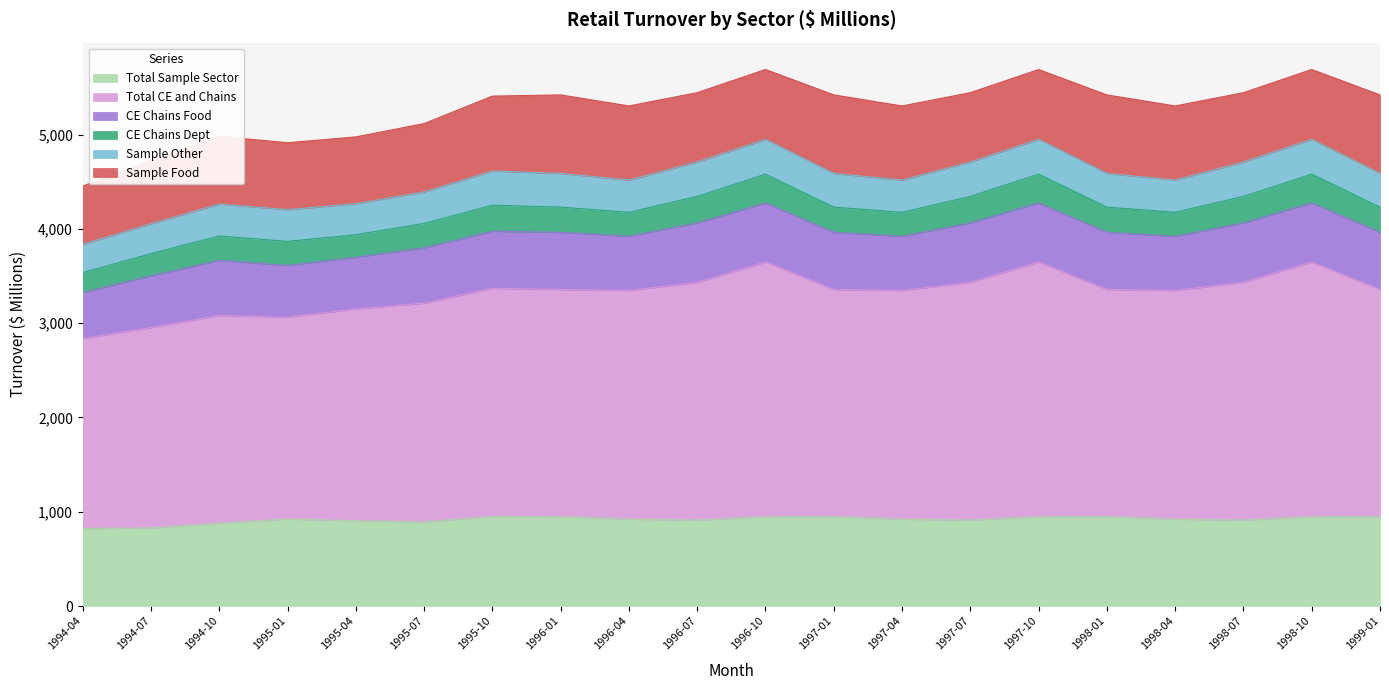

Reading right to left, what are all the values shown in this chart?

Total Sample Sector: 1999-01=948.2	1998-10=947.2	1998-07=911.0	1998-04=921.3	1998-01=948.2	1997-10=947.2	1997-07=911.0	1997-04=921.3	1997-01=948.2	1996-10=947.2	1996-07=911.0	1996-04=921.3	1996-01=948.2	1995-10=950.0	1995-07=893.0	1995-04=905.0	1995-01=922.7	1994-10=879.0	1994-07=827.9	1994-04=822.9
Total CE and Chains: 1999-01=2409.1	1998-10=2701.1	1998-07=2522.2	1998-04=2425.1	1998-01=2409.1	1997-10=2701.1	1997-07=2522.2	1997-04=2425.1	1997-01=2409.1	1996-10=2701.1	1996-07=2522.2	1996-04=2425.1	1996-01=2409.1	1995-10=2419.9	1995-07=2319.1	1995-04=2246.0	1995-01=2140.2	1994-10=2202.6	1994-07=2125.4	1994-04=2014.5
CE Chains Food: 1999-01=606.3	1998-10=626.6	1998-07=629.8	1998-04=575.2	1998-01=606.3	1997-10=626.6	1997-07=629.8	1997-04=575.2	1997-01=606.3	1996-10=626.6	1996-07=629.8	1996-04=575.2	1996-01=606.3	1995-10=605.6	1995-07=586.7	1995-04=547.6	1995-01=549.7	1994-10=584.4	1994-07=549.1	1994-04=487.7
CE Chains Dept: 1999-01=266.7	1998-10=305.4	1998-07=281.3	1998-04=254.3	1998-01=266.7	1997-10=305.4	1997-07=281.3	1997-04=254.3	1997-01=266.7	1996-10=305.4	1996-07=281.3	1996-04=254.3	1996-01=266.7	1995-10=275.8	1995-07=259.3	1995-04=239.6	1995-01=254.2	1994-10=258.7	1994-07=235.0	1994-04=210.0
Sample Other: 1999-01=357.7	1998-10=369.4	1998-07=365.6	1998-04=341.8	1998-01=357.7	1997-10=369.4	1997-07=365.6	1997-04=341.8	1997-01=357.7	1996-10=369.4	1996-07=365.6	1996-04=341.8	1996-01=357.7	1995-10=362.7	1995-07=334.3	1995-04=329.5	1995-01=336.8	1994-10=338.5	1994-07=316.8	1994-04=301.2
Sample Food: 1999-01=832.8	1998-10=740.5	1998-07=734.6	1998-04=785.9	1998-01=832.8	1997-10=740.5	1997-07=734.6	1997-04=785.9	1997-01=832.8	1996-10=740.5	1996-07=734.6	1996-04=785.9	1996-01=832.8	1995-10=794.0	1995-07=724.2	1995-04=707.7	1995-01=710.1	1994-10=718.1	1994-07=671.6	1994-04=617.4